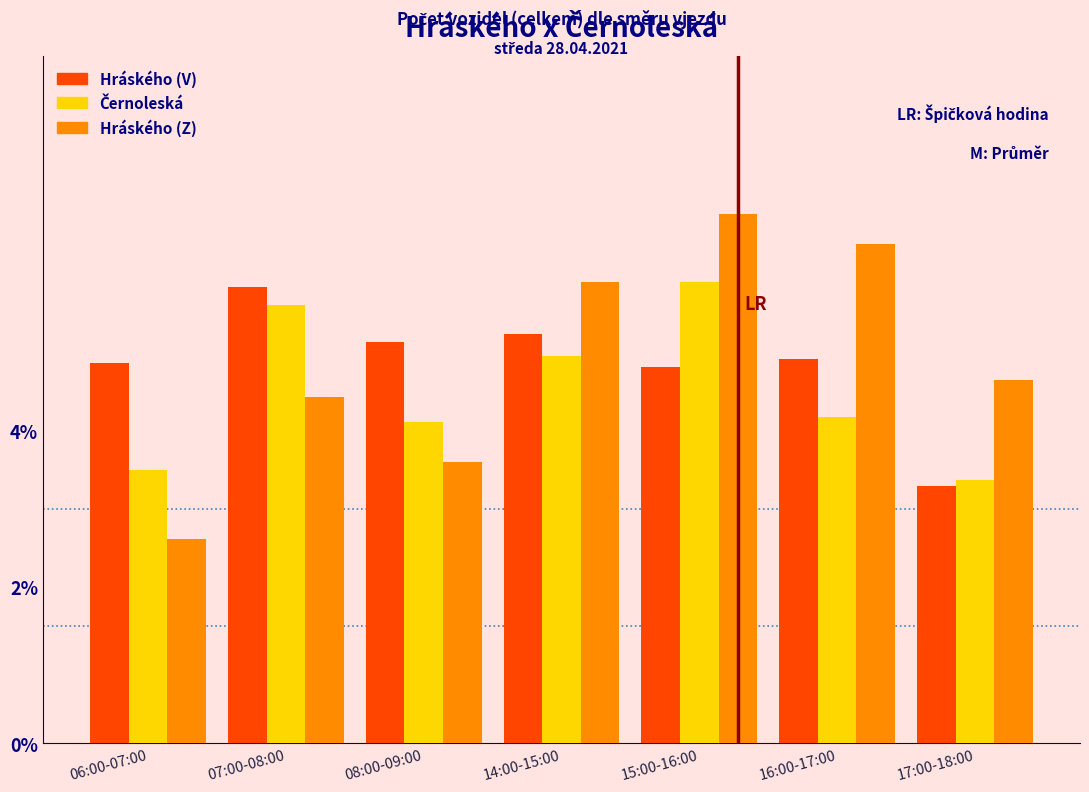

True or false: Hráského (V) has a value of 10.2 at 07:00-08:00.

False